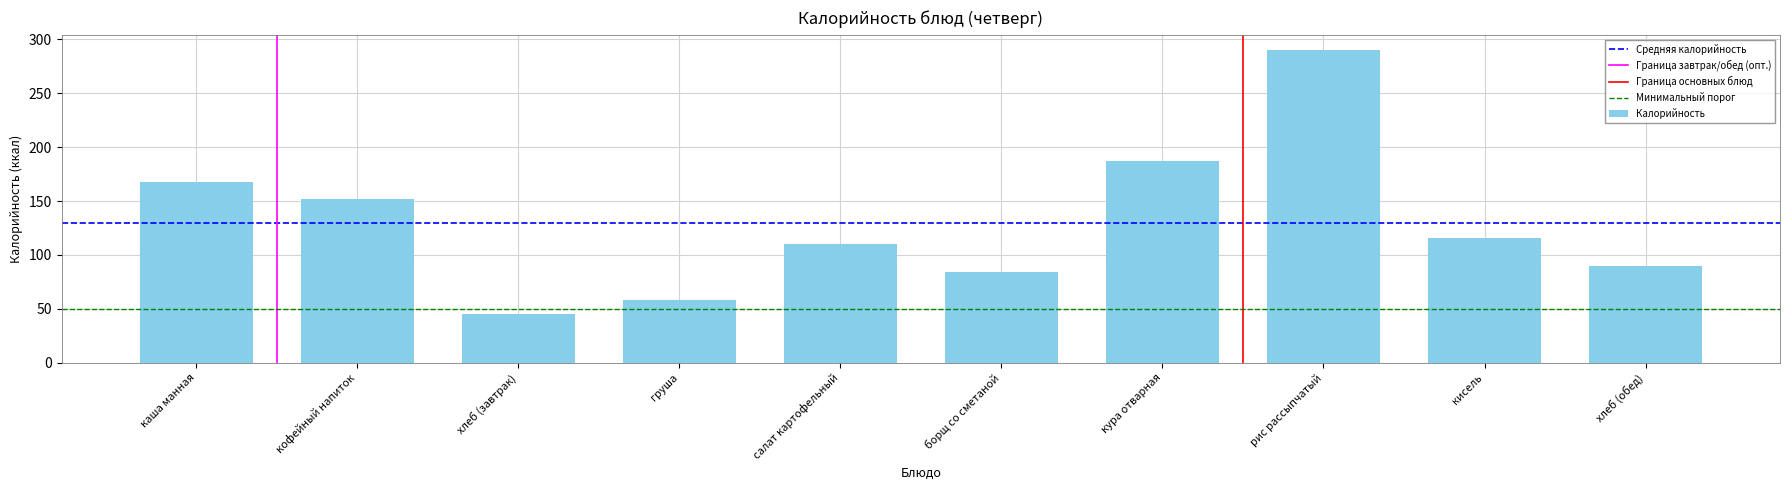

True or false: the data shows 59.5 at кофейный напиток.

False